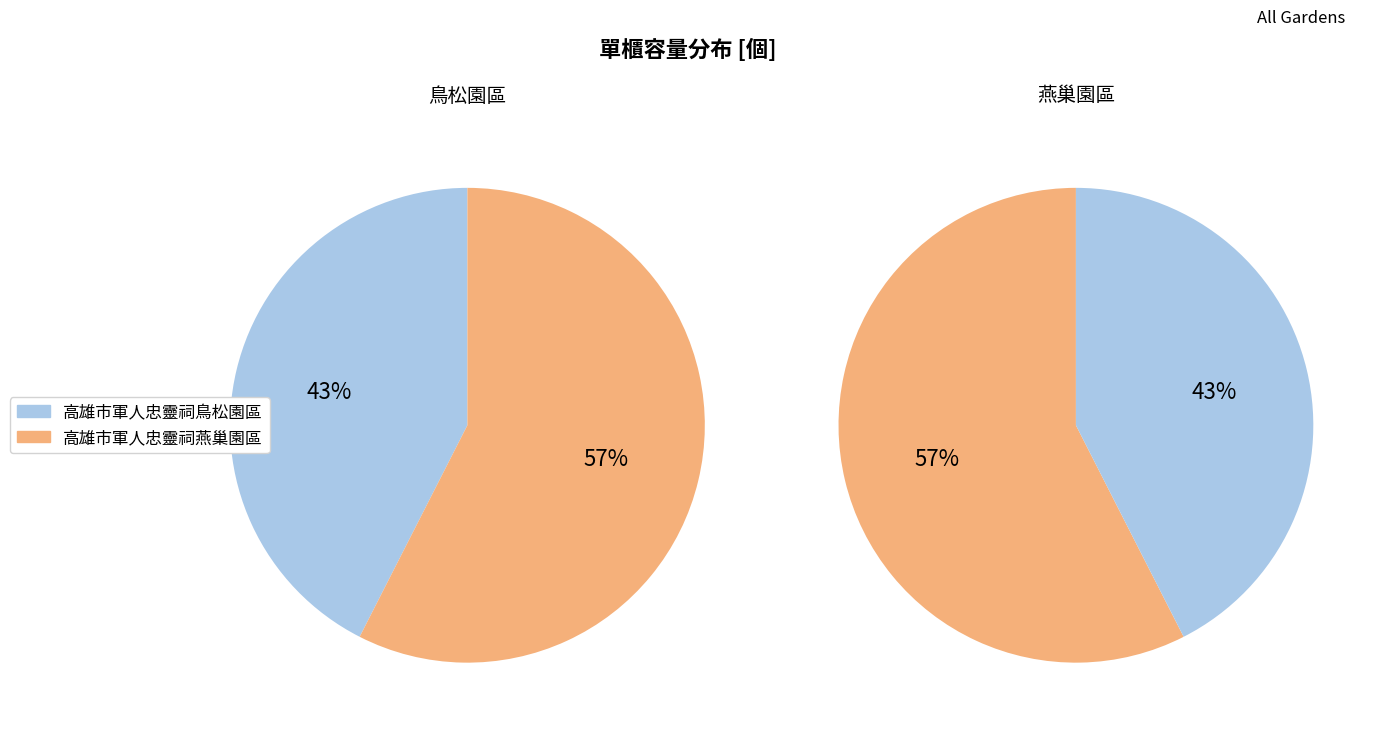

Which category accounts for the majority?

高雄市軍人忠靈祠燕巢園區